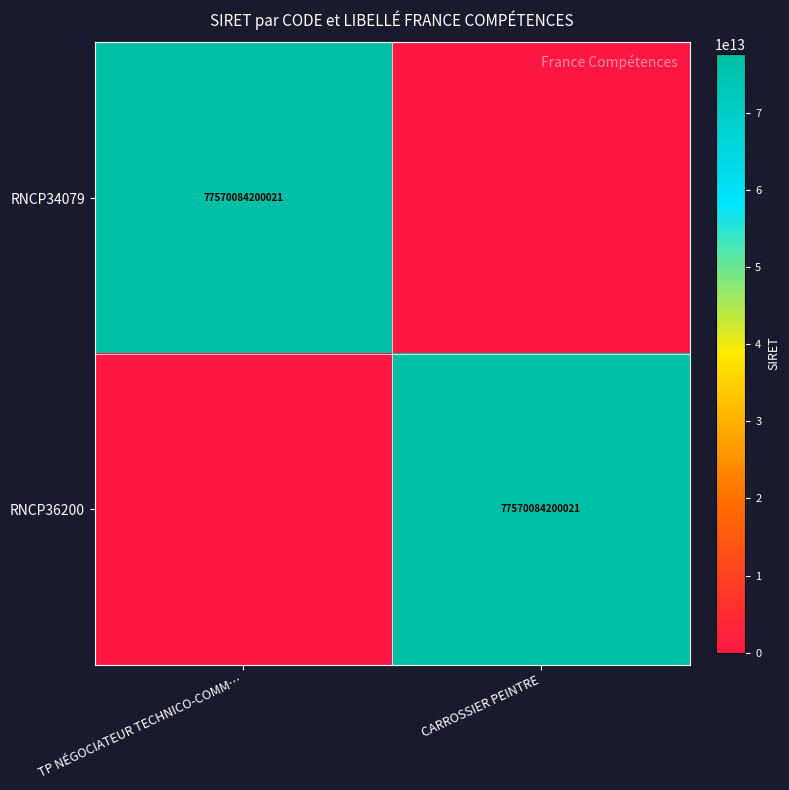

What is the difference between the highest and lowest values at CARROSSIER PEINTRE?

77570084200021